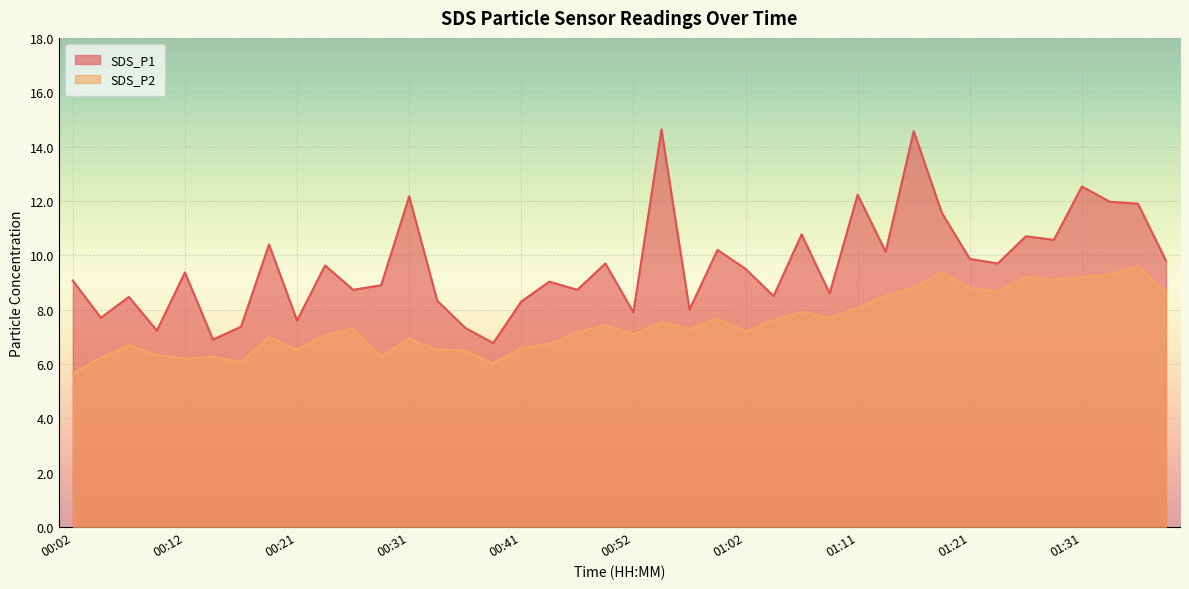

At which category does the chart reach its minimum across all series?

00:02